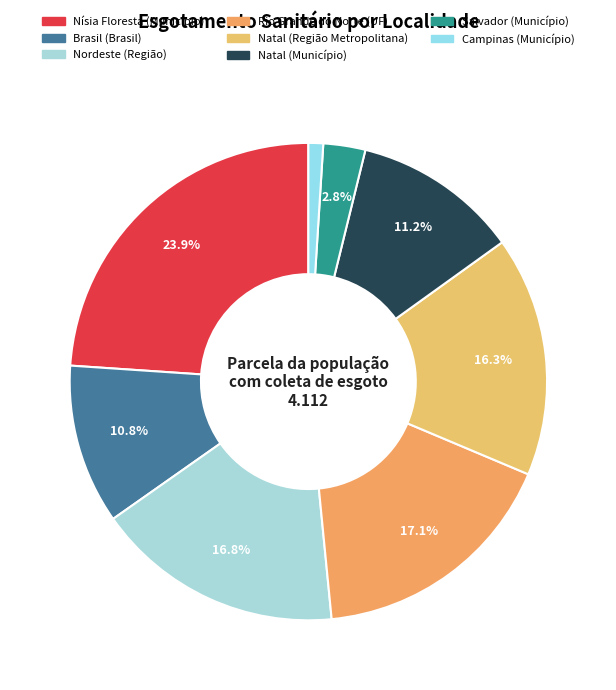

What is the largest slice in the pie chart?

Nísia Floresta (Município)